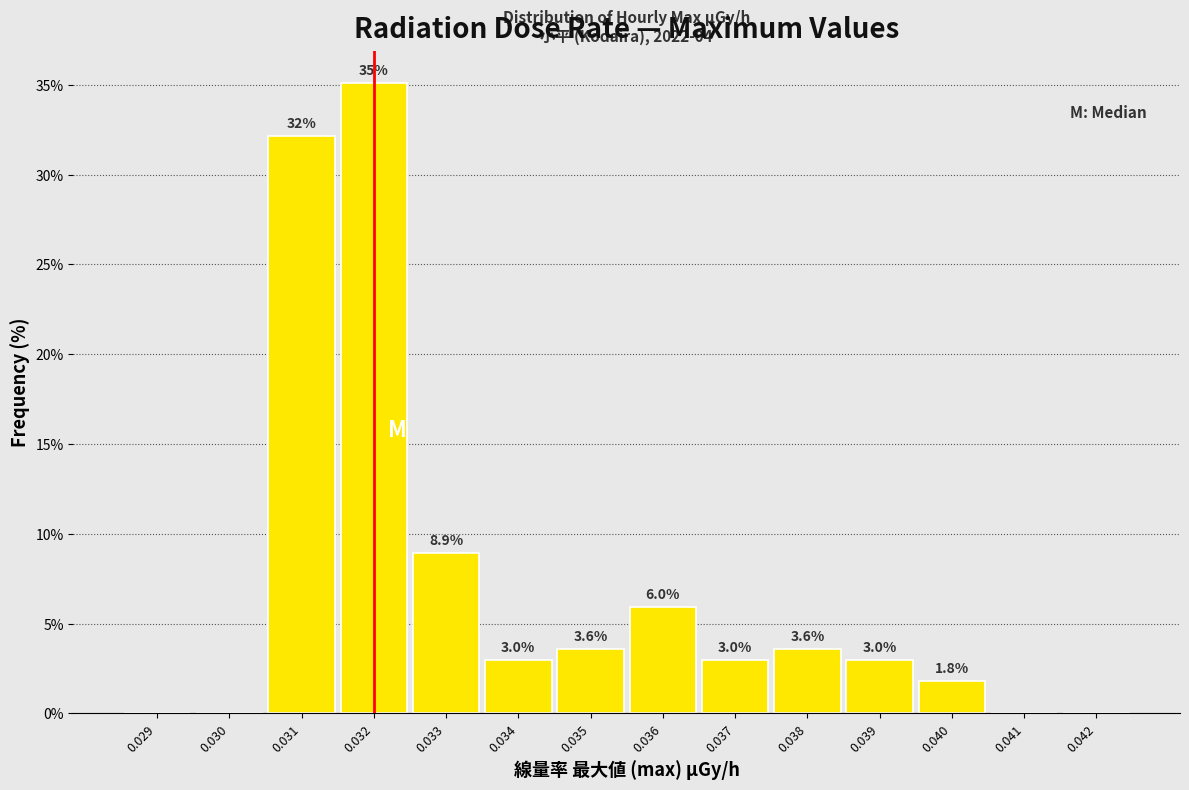

Reading right to left, what are all the values shown in this chart?

0.042=0.0	0.041=0.0	0.040=1.8	0.039=3.0	0.038=3.6	0.037=3.0	0.036=6.0	0.035=3.6	0.034=3.0	0.033=8.9	0.032=35.1	0.031=32.1	0.030=0.0	0.029=0.0